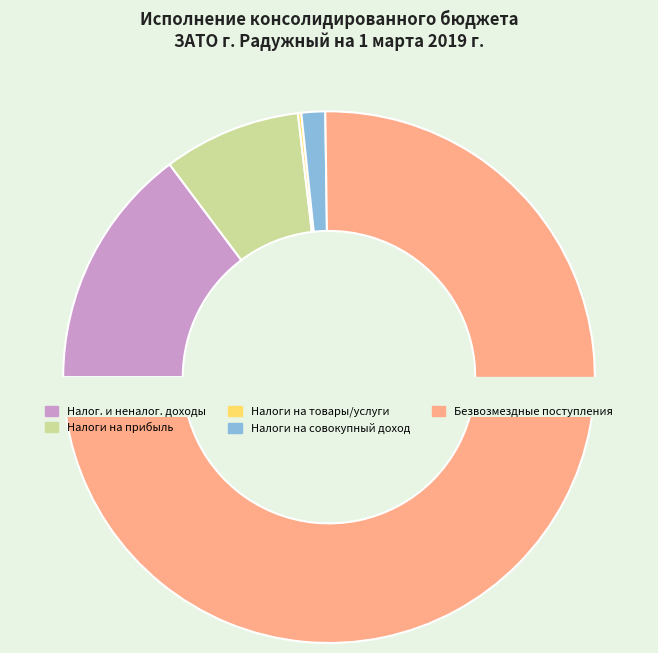

To the nearest percent, what is the difference between the largest and smallest slice percentages?

75%